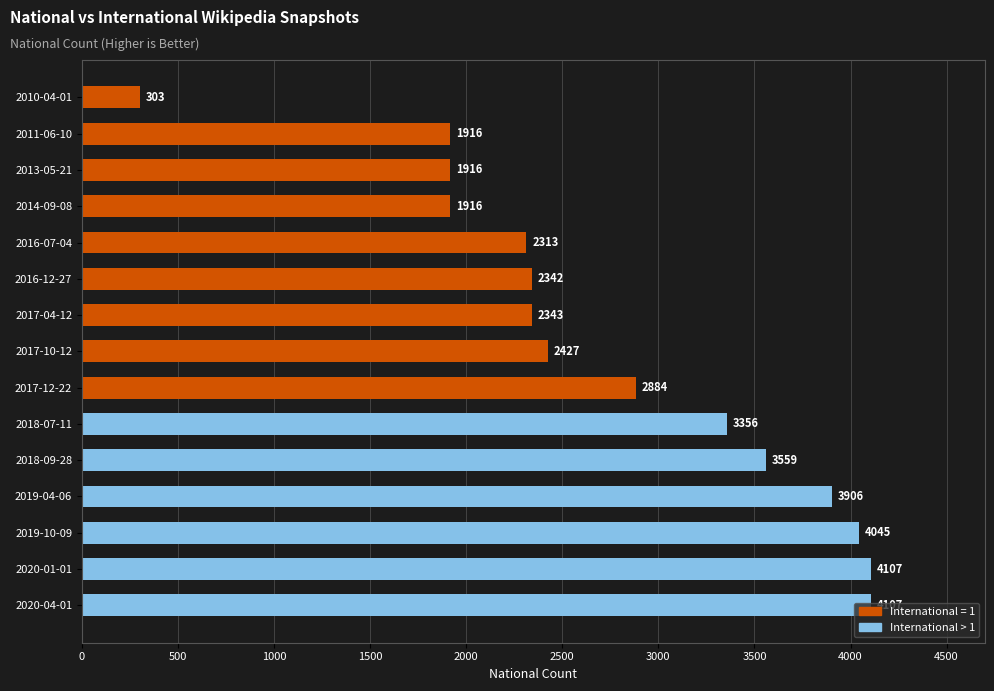

What is the smallest value displayed?

303